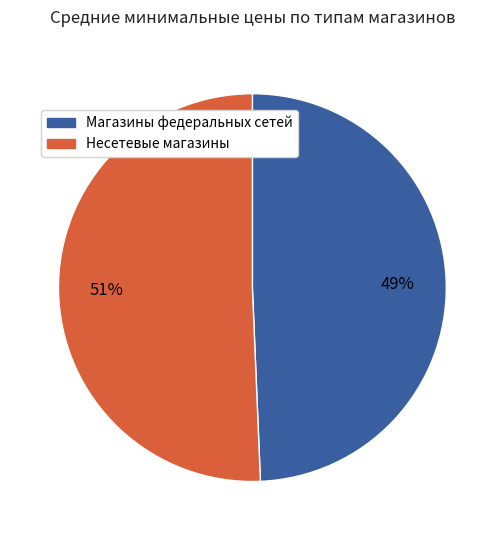

Is there a majority slice in this chart?

Yes